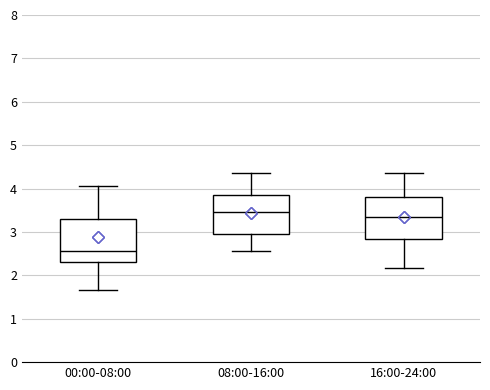

Which box has the highest median line?

08:00-16:00